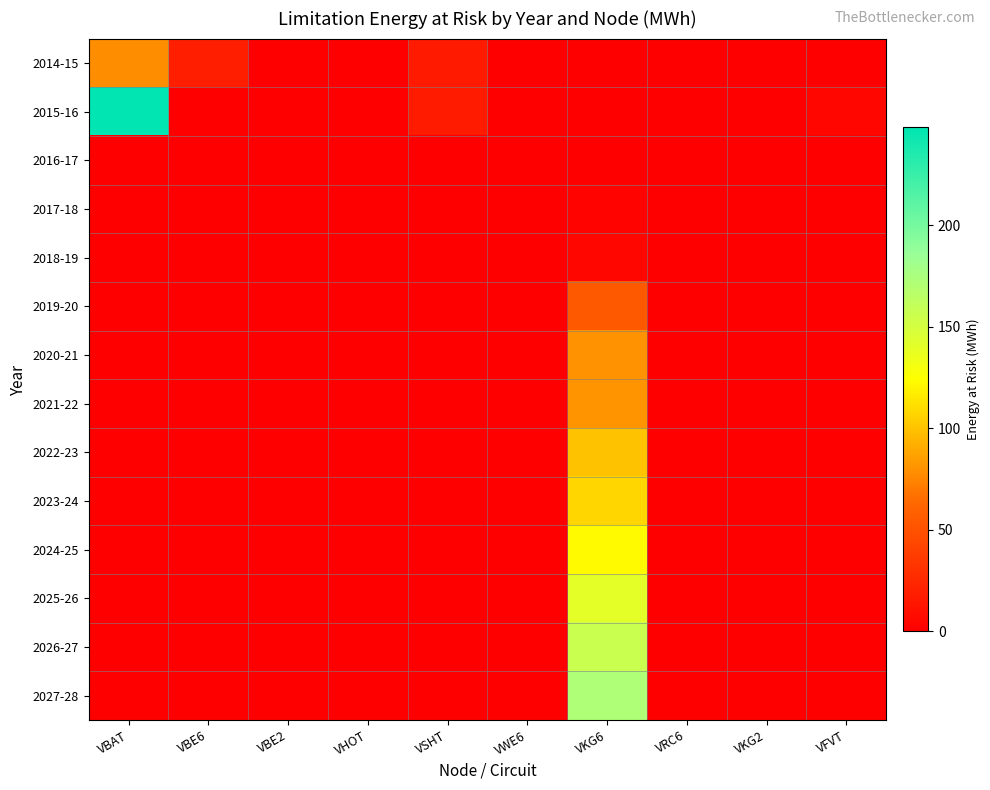

Reading left to right, transcribe all the data shown in this chart.

2014-15: VBAT=78.2	VBE6=19.4	VBE2=0.0	VHOT=0.0	VSHT=16.0	VWE6=0.0	VKG6=0.0	VRC6=0.0	VKG2=0.0	VFVT=0.0
2015-16: VBAT=248.1	VBE6=0.0	VBE2=0.0	VHOT=0.0	VSHT=17.3	VWE6=0.1	VKG6=0.0	VRC6=0.0	VKG2=0.0	VFVT=4.5
2016-17: VBAT=0.0	VBE6=0.0	VBE2=0.0	VHOT=0.0	VSHT=0.0	VWE6=0.0	VKG6=0.0	VRC6=0.0	VKG2=0.1	VFVT=0.0
2017-18: VBAT=0.0	VBE6=0.0	VBE2=0.0	VHOT=0.0	VSHT=0.0	VWE6=0.0	VKG6=2.9	VRC6=0.0	VKG2=0.0	VFVT=0.0
2018-19: VBAT=0.0	VBE6=0.0	VBE2=0.0	VHOT=0.0	VSHT=0.0	VWE6=0.0	VKG6=4.6	VRC6=0.0	VKG2=0.0	VFVT=0.0
2019-20: VBAT=0.0	VBE6=0.0	VBE2=0.0	VHOT=0.0	VSHT=0.0	VWE6=0.0	VKG6=54.4	VRC6=0.0	VKG2=0.0	VFVT=0.0
2020-21: VBAT=0.0	VBE6=0.0	VBE2=0.0	VHOT=0.0	VSHT=0.0	VWE6=0.0	VKG6=80.1	VRC6=0.0	VKG2=0.0	VFVT=0.0
2021-22: VBAT=0.0	VBE6=0.0	VBE2=0.0	VHOT=0.0	VSHT=0.0	VWE6=0.0	VKG6=80.9	VRC6=0.0	VKG2=0.0	VFVT=0.0
2022-23: VBAT=0.0	VBE6=0.0	VBE2=0.0	VHOT=0.0	VSHT=0.0	VWE6=0.0	VKG6=99.6	VRC6=0.0	VKG2=0.0	VFVT=0.0
2023-24: VBAT=0.0	VBE6=0.0	VBE2=0.0	VHOT=0.0	VSHT=0.0	VWE6=0.0	VKG6=108.0	VRC6=0.0	VKG2=0.0	VFVT=0.0
2024-25: VBAT=0.0	VBE6=0.0	VBE2=0.0	VHOT=0.0	VSHT=0.0	VWE6=0.0	VKG6=122.5	VRC6=0.0	VKG2=0.0	VFVT=0.0
2025-26: VBAT=0.0	VBE6=0.0	VBE2=0.0	VHOT=0.0	VSHT=0.0	VWE6=0.0	VKG6=140.4	VRC6=0.0	VKG2=0.0	VFVT=0.0
2026-27: VBAT=0.0	VBE6=0.0	VBE2=0.0	VHOT=0.0	VSHT=0.0	VWE6=0.0	VKG6=156.1	VRC6=0.0	VKG2=0.0	VFVT=0.0
2027-28: VBAT=0.0	VBE6=0.0	VBE2=0.0	VHOT=0.0	VSHT=0.0	VWE6=0.0	VKG6=172.1	VRC6=0.0	VKG2=0.0	VFVT=0.0